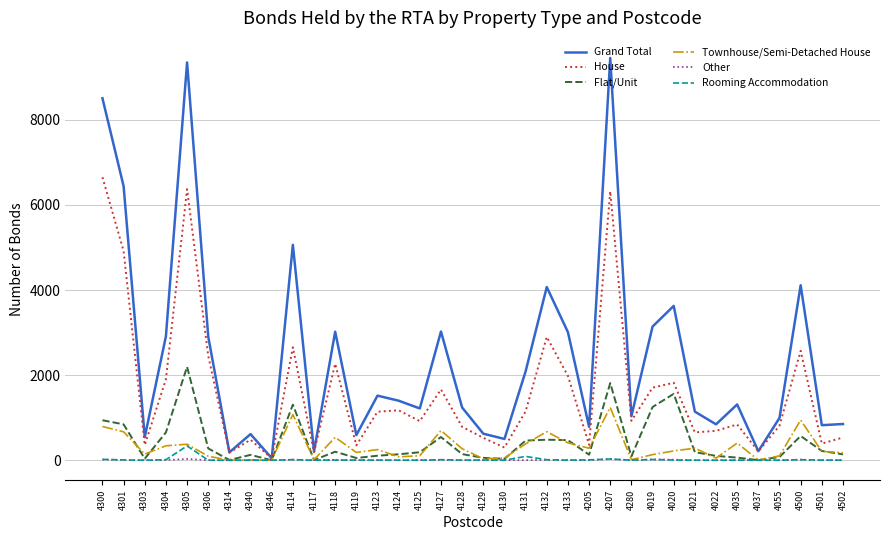

What is the spread (max minus min) of values at 4304?

2909